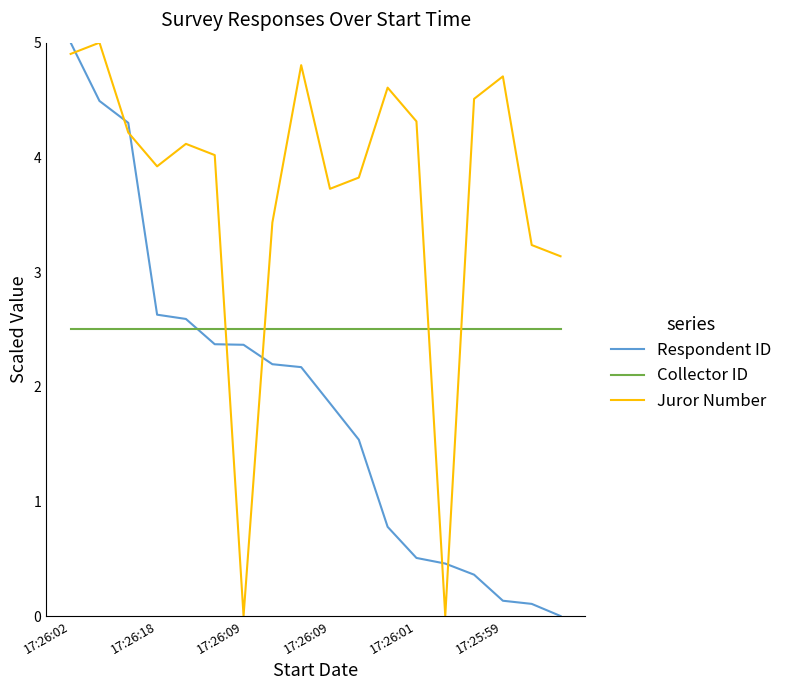

Which series has the largest total across all categories?

Juror Number